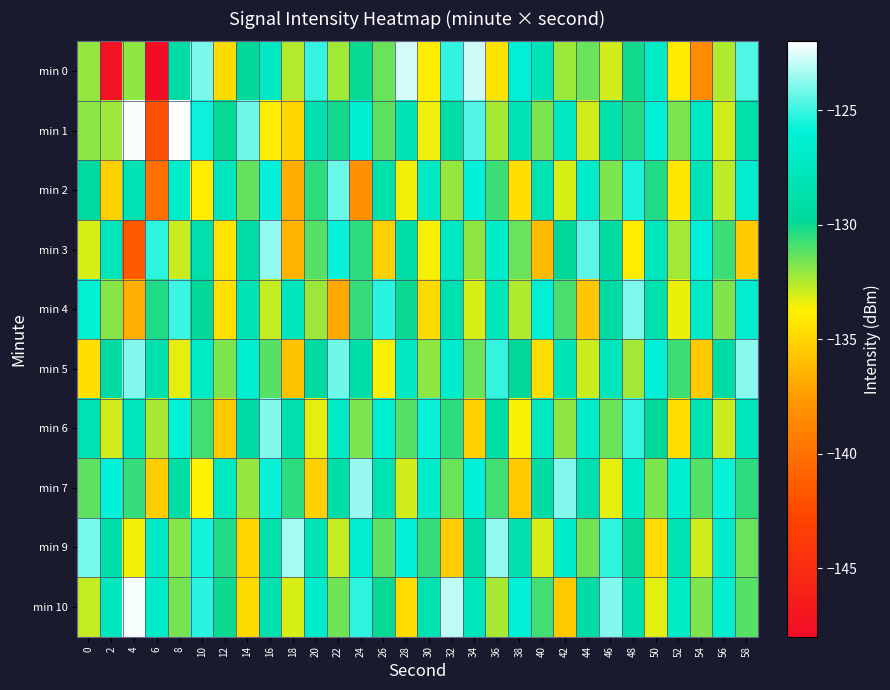

Reading left to right, what are all the values shown in this chart?

min 0: 0=-132.1	2=-147.5	4=-132.0	6=-148.3	8=-129.1	10=-124.0	12=-134.7	14=-129.8	16=-127.2	18=-132.6	20=-125.1	22=-132.3	24=-130.0	26=-131.4	28=-122.7	30=-133.9	32=-125.2	34=-122.7	36=-134.4	38=-126.1	40=-127.9	42=-132.2	44=-131.4	46=-133.0	48=-130.1	50=-127.0	52=-134.1	54=-138.4	56=-132.5	58=-124.7
min 1: 0=-131.9	2=-132.2	4=-122.2	6=-142.1	8=-122.0	10=-125.8	12=-129.9	14=-124.2	16=-133.9	18=-135.0	20=-128.4	22=-130.1	24=-126.3	26=-131.2	28=-127.9	30=-133.4	32=-129.0	34=-124.7	36=-132.3	38=-128.0	40=-131.7	42=-127.3	44=-133.0	46=-128.7	48=-130.3	50=-126.0	52=-131.7	54=-127.3	56=-133.0	58=-128.7
min 2: 0=-129.5	2=-135.2	4=-128.3	6=-140.1	8=-126.7	10=-133.9	12=-127.5	14=-131.3	16=-125.9	18=-136.7	20=-130.5	22=-124.3	24=-138.1	26=-128.7	28=-133.5	30=-127.3	32=-132.1	34=-125.9	36=-130.7	38=-134.5	40=-128.3	42=-133.1	44=-126.9	46=-131.7	48=-125.5	50=-130.3	52=-134.1	54=-127.9	56=-132.7	58=-126.5
min 3: 0=-133.1	2=-127.8	4=-141.5	6=-125.2	8=-132.9	10=-128.6	12=-134.3	14=-129.0	16=-123.7	18=-136.4	20=-131.1	22=-125.8	24=-130.5	26=-135.2	28=-128.9	30=-133.6	32=-127.3	34=-132.0	36=-126.7	38=-131.4	40=-136.1	42=-129.8	44=-124.5	46=-129.2	48=-133.9	50=-127.6	52=-132.3	54=-126.0	56=-130.7	58=-135.4
min 4: 0=-126.2	2=-131.9	4=-136.6	6=-130.3	8=-125.0	10=-129.7	12=-134.4	14=-128.1	16=-132.8	18=-127.5	20=-132.2	22=-136.9	24=-130.6	26=-125.3	28=-130.0	30=-134.7	32=-128.4	34=-133.1	36=-127.8	38=-132.5	40=-126.2	42=-130.9	44=-135.6	46=-129.3	48=-124.0	50=-128.7	52=-133.4	54=-127.1	56=-131.8	58=-126.5
min 5: 0=-134.5	2=-129.2	4=-123.9	6=-128.6	8=-133.3	10=-127.0	12=-131.7	14=-126.4	16=-131.1	18=-135.8	20=-129.5	22=-124.2	24=-128.9	26=-133.6	28=-127.3	30=-132.0	32=-126.7	34=-131.4	36=-125.1	38=-129.8	40=-134.5	42=-128.2	44=-132.9	46=-127.6	48=-132.3	50=-126.0	52=-130.7	54=-135.4	56=-129.1	58=-123.8
min 6: 0=-128.3	2=-133.0	4=-127.7	6=-132.4	8=-126.1	10=-130.8	12=-135.5	14=-129.2	16=-123.9	18=-128.6	20=-133.3	22=-127.0	24=-131.7	26=-126.4	28=-131.1	30=-125.8	32=-130.5	34=-135.2	36=-128.9	38=-133.6	40=-127.3	42=-132.0	44=-126.7	46=-131.4	48=-125.1	50=-129.8	52=-134.5	54=-128.2	56=-132.9	58=-127.6
min 7: 0=-131.2	2=-125.9	4=-130.6	6=-135.3	8=-129.0	10=-133.7	12=-127.4	14=-132.1	16=-125.8	18=-130.5	20=-135.2	22=-128.9	24=-123.6	26=-128.3	28=-133.0	30=-126.7	32=-131.4	34=-126.1	36=-130.8	38=-135.5	40=-129.2	42=-123.9	44=-128.6	46=-133.3	48=-127.0	50=-131.7	52=-126.4	54=-131.1	56=-125.8	58=-130.5
min 9: 0=-124.1	2=-128.8	4=-133.5	6=-127.2	8=-131.9	10=-125.6	12=-130.3	14=-135.0	16=-128.7	18=-123.4	20=-128.1	22=-132.8	24=-126.5	26=-131.2	28=-125.9	30=-130.6	32=-135.3	34=-129.0	36=-123.7	38=-128.4	40=-133.1	42=-126.8	44=-131.5	46=-125.2	48=-129.9	50=-134.6	52=-128.3	54=-133.0	56=-126.7	58=-131.4
min 10: 0=-132.8	2=-127.5	4=-122.2	6=-126.9	8=-131.6	10=-125.3	12=-130.0	14=-134.7	16=-128.4	18=-133.1	20=-126.8	22=-131.5	24=-125.2	26=-129.9	28=-134.6	30=-128.3	32=-123.0	34=-127.7	36=-132.4	38=-126.1	40=-130.8	42=-135.5	44=-129.2	46=-123.9	48=-128.6	50=-133.3	52=-127.0	54=-131.7	56=-126.4	58=-131.1